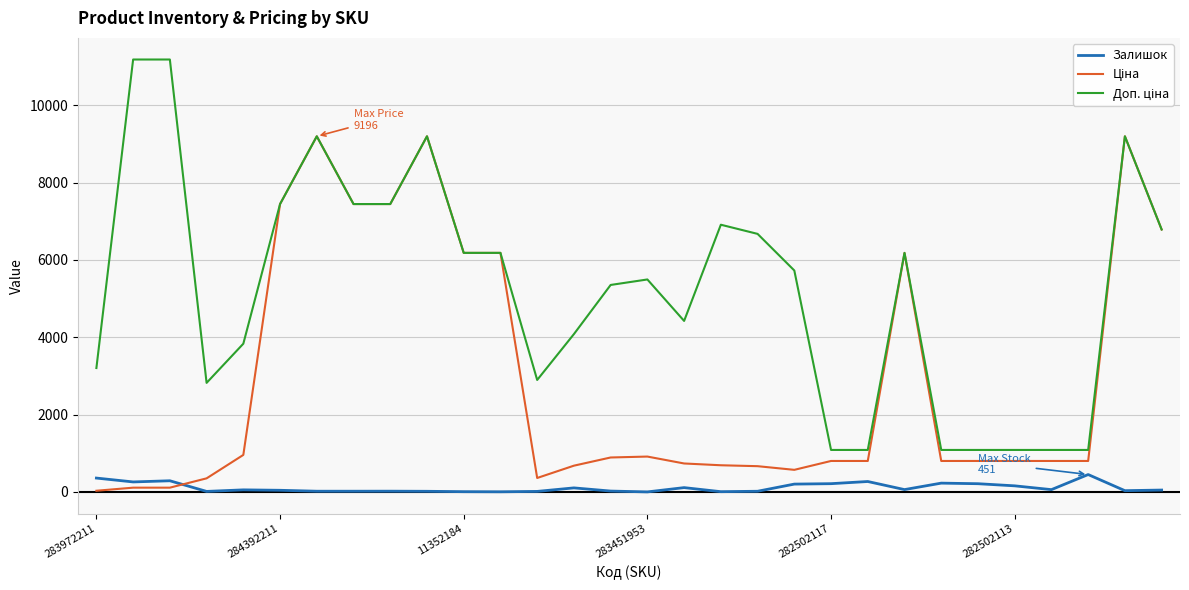

What is the difference between the maximum and minimum values in the Доп. ціна series?

10095.0